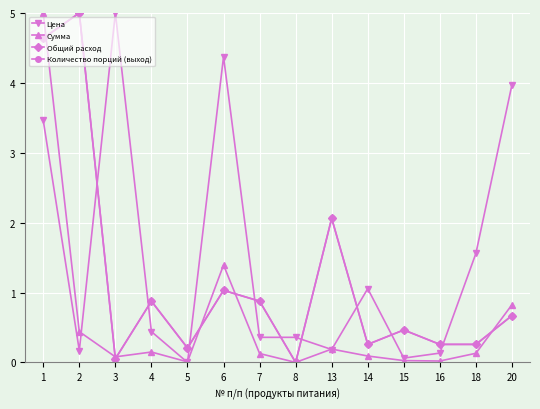

What is the sum of all Сумма values?

8.5